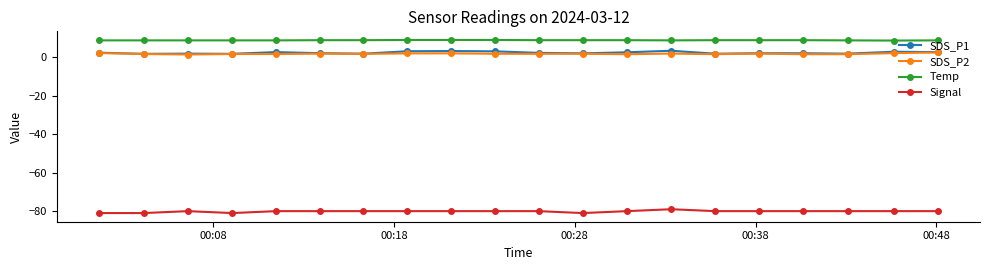

What is the lowest value of the Signal series?

-81.0